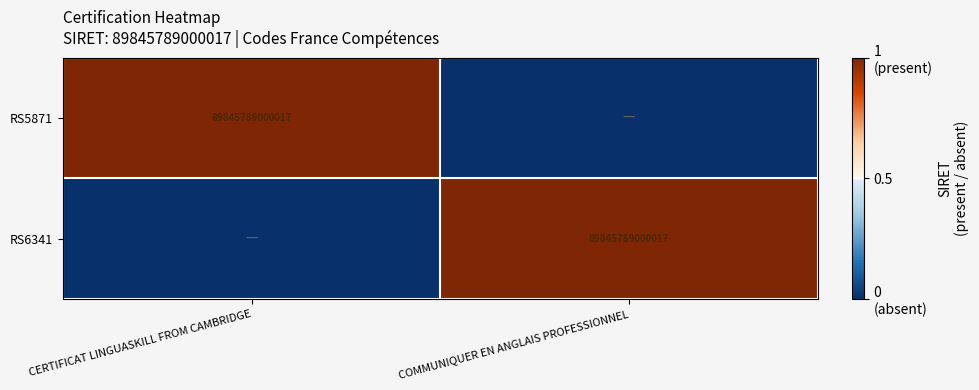

Between COMMUNIQUER EN ANGLAIS PROFESSIONNEL and CERTIFICAT LINGUASKILL FROM CAMBRIDGE, which is larger?

CERTIFICAT LINGUASKILL FROM CAMBRIDGE